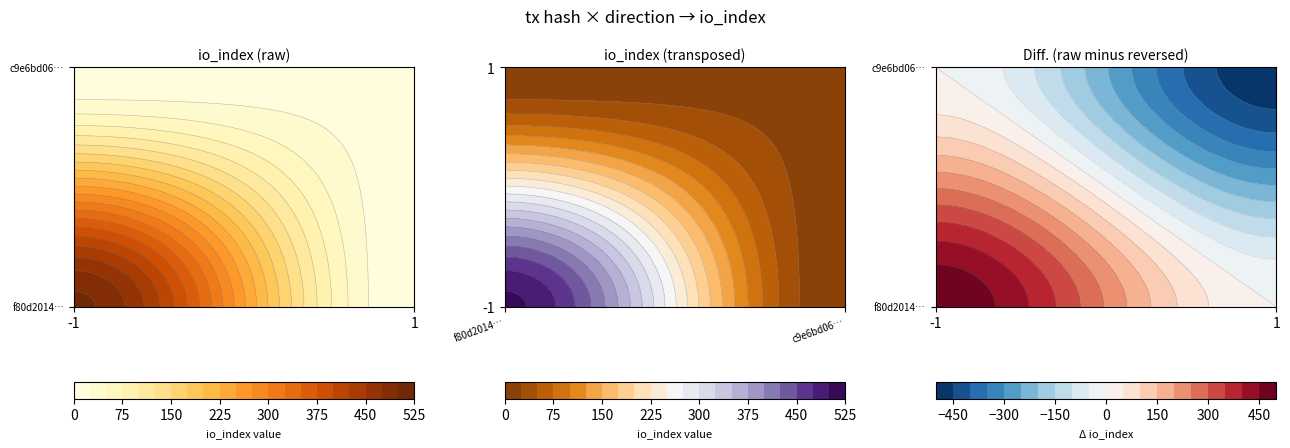

Read the f80d20144b20e8c740e5659068df5e9e5cbecb4 value at io_index.

506